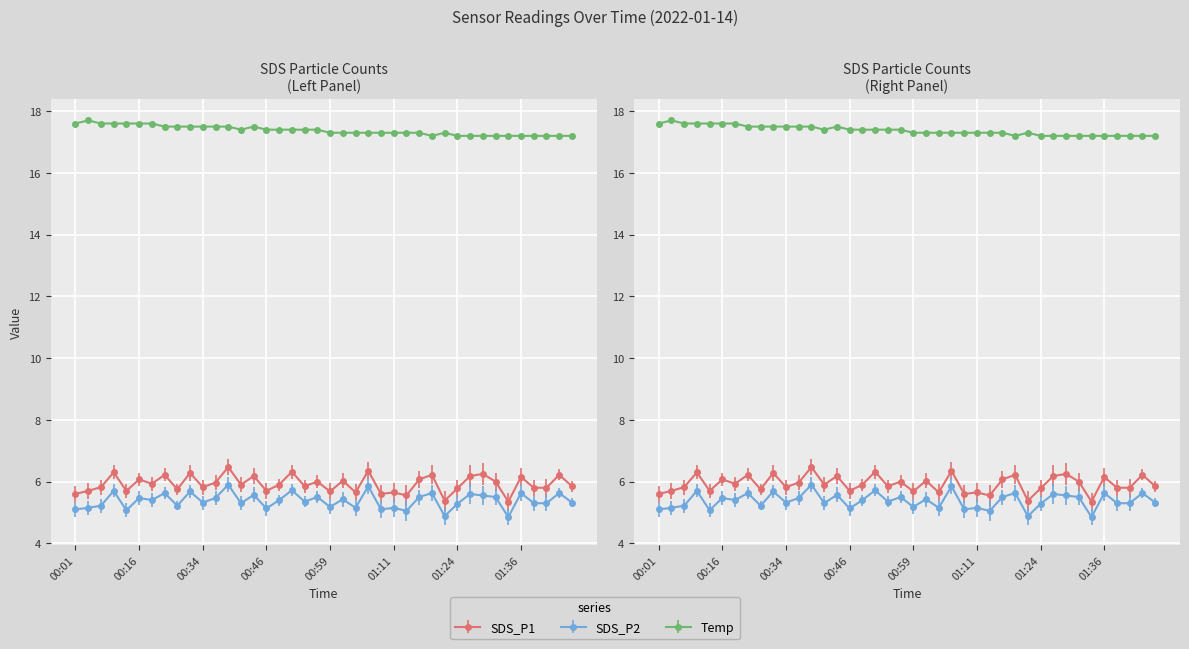

Reading left to right, list all the values displayed in this chart.

SDS_P1: 5.6	5.7	5.8	6.3	5.7	6.1	5.9	6.2	5.8	6.3	5.8	6.0	6.5	5.9	6.2	5.7	5.9	6.3	5.8	6.0	5.7	6.0	5.7	6.3	5.6	5.7	5.5	6.1	6.2	5.4	5.8	6.2	6.2	6.0	5.3	6.2	5.8	5.8	6.2	5.8
SDS_P2: 5.1	5.2	5.2	5.7	5.1	5.5	5.4	5.6	5.2	5.7	5.3	5.5	5.9	5.3	5.6	5.1	5.4	5.7	5.3	5.5	5.2	5.4	5.2	5.8	5.1	5.2	5.0	5.5	5.6	4.9	5.3	5.6	5.5	5.5	4.8	5.6	5.3	5.3	5.6	5.3
Temp: 17.6	17.7	17.6	17.6	17.6	17.6	17.6	17.5	17.5	17.5	17.5	17.5	17.5	17.4	17.5	17.4	17.4	17.4	17.4	17.4	17.3	17.3	17.3	17.3	17.3	17.3	17.3	17.3	17.2	17.3	17.2	17.2	17.2	17.2	17.2	17.2	17.2	17.2	17.2	17.2